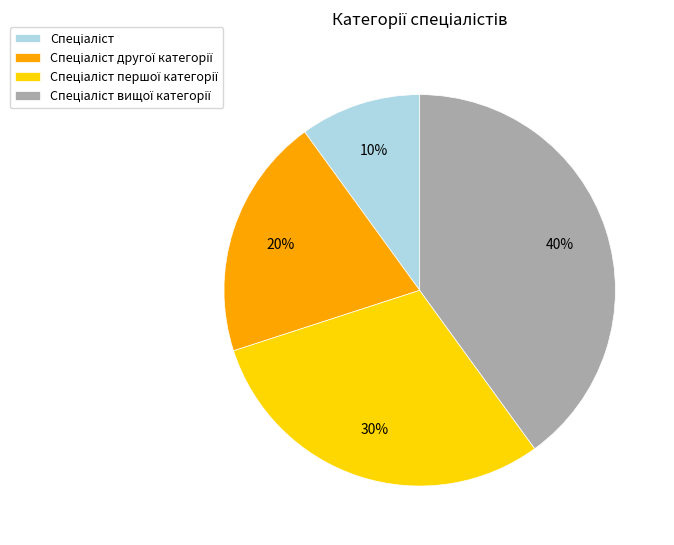

Is there any slice that represents more than half of the pie?

No